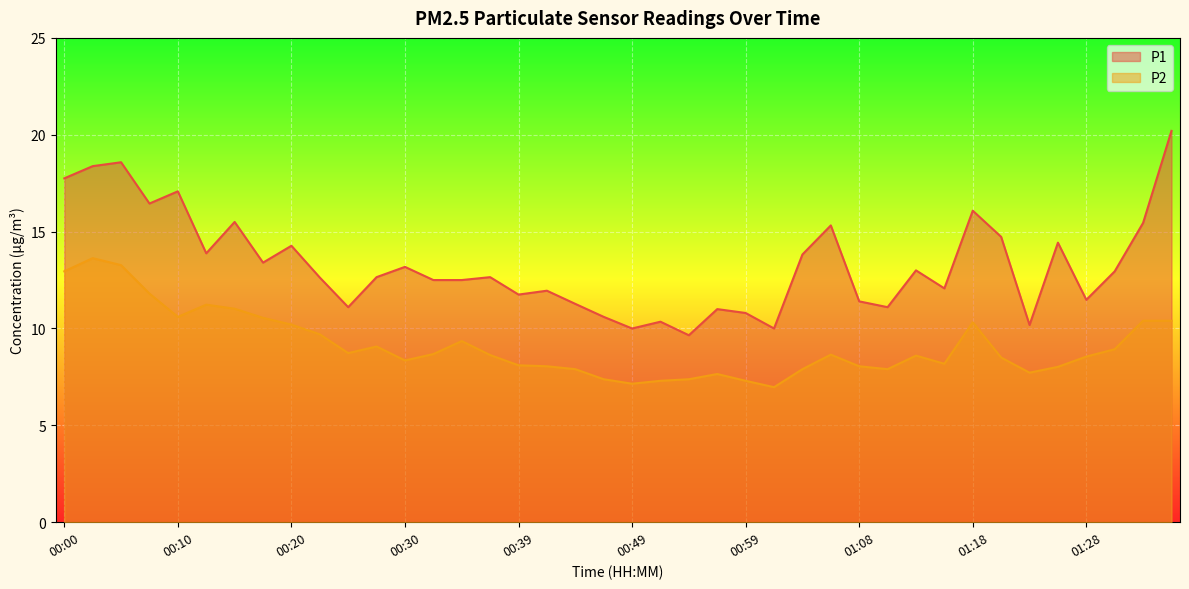

How many lines are shown in the chart?

2